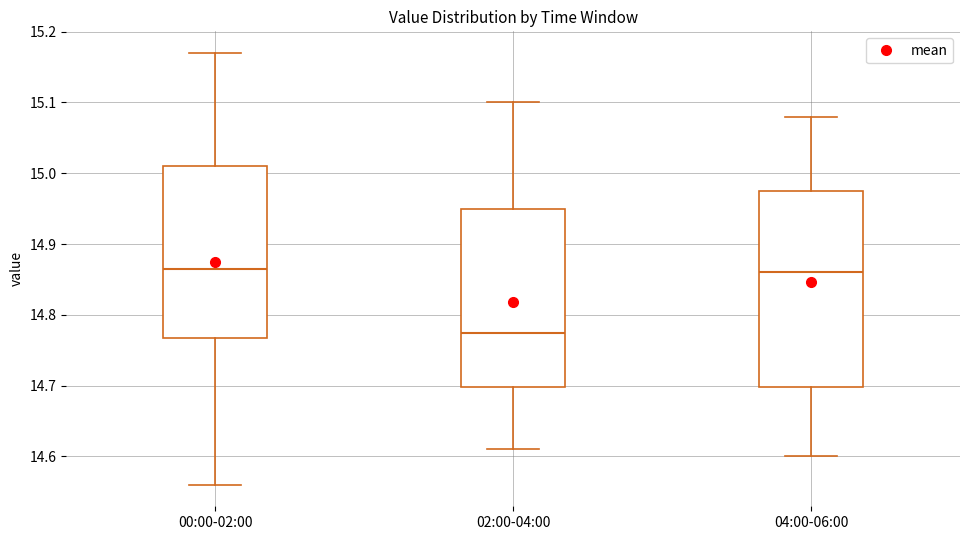

Which box's median line is the lowest?

02:00-04:00